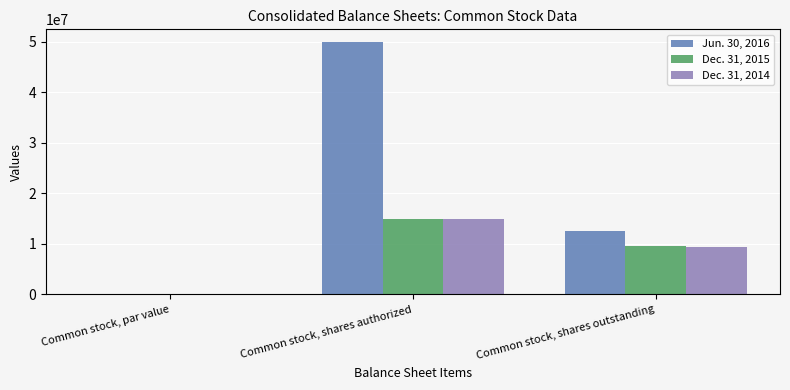

Is it true that Dec. 31, 2014 equals 15000000.0 at Common stock, shares authorized?

True